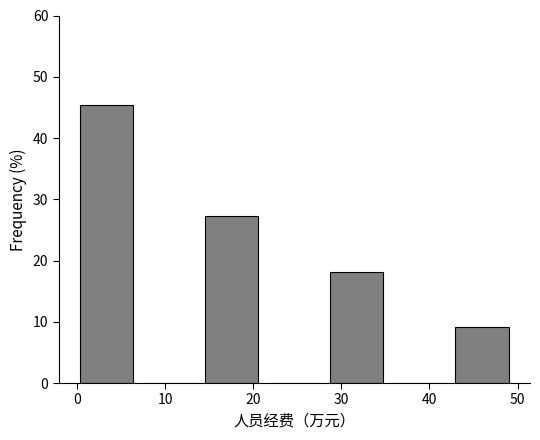

Reading left to right, transcribe this chart: for each bar, give the range it covers on the x-axis and its height. Neither the bar edges nor the heights are printed on the chart, so give them approximately, as read against the axes.

0 to 7: 45
7 to 15: 0
15 to 22: 27
22 to 29: 0
29 to 36: 18
36 to 43: 0
43 to 50: 9